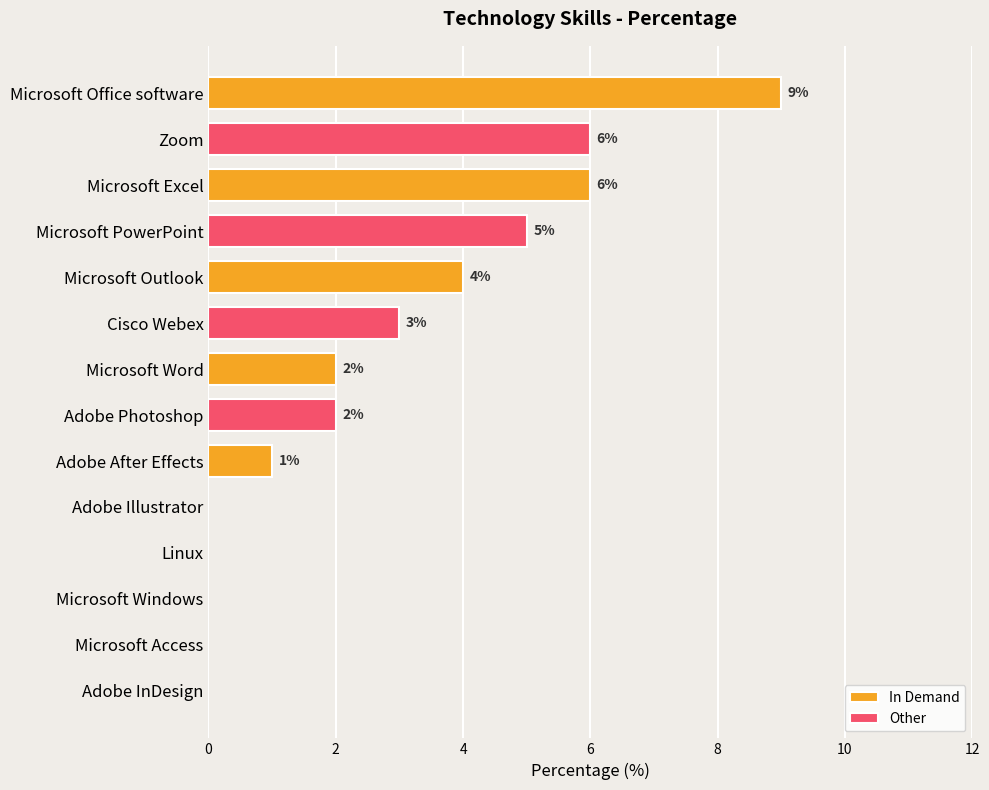

The In Demand series shows 4 at Linux. True or false?

False